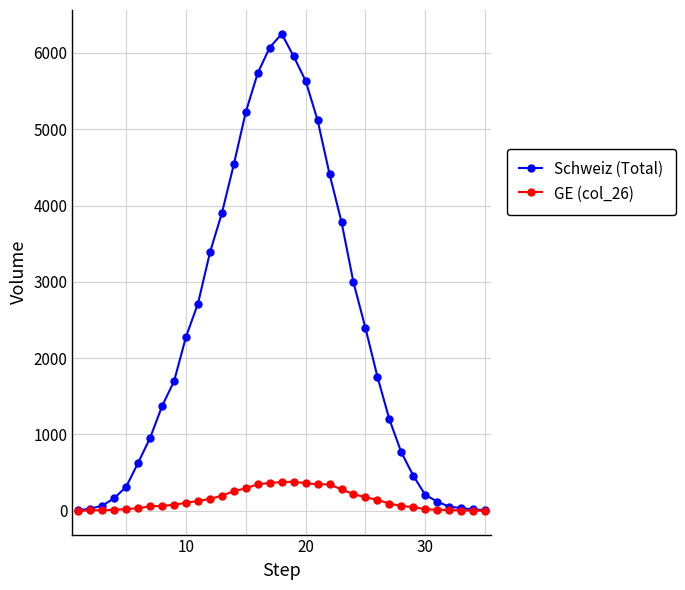

What is the average value of the Schweiz (Total) series?

2294